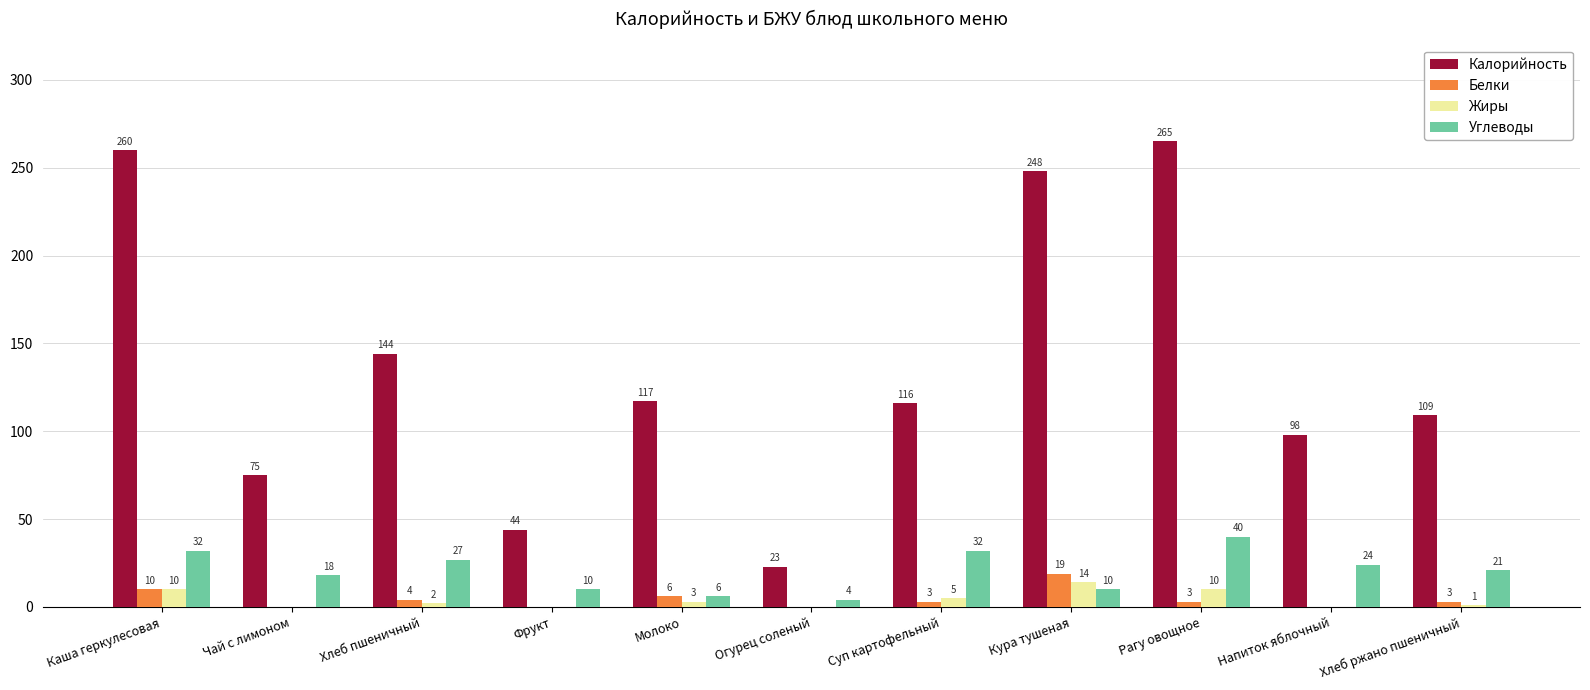

The Калорийность series shows 109 at Хлеб ржано пшеничный. True or false?

True